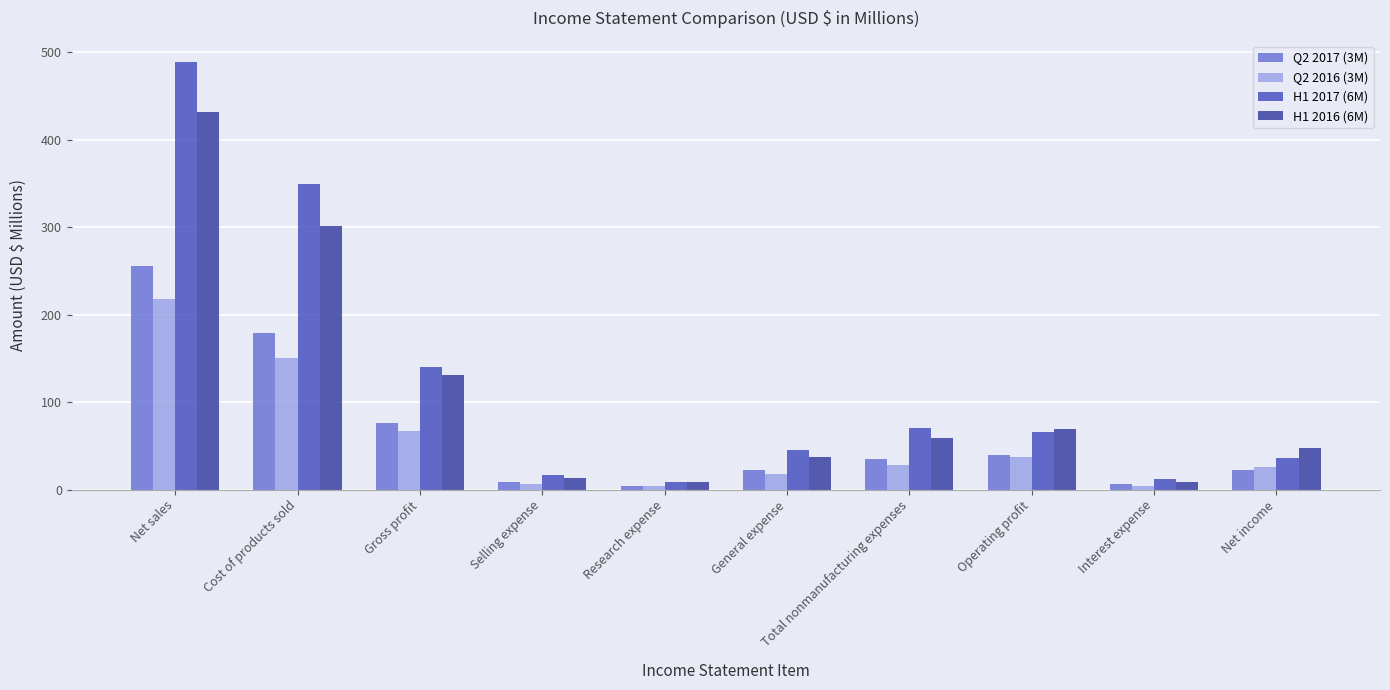

Which series has the largest range (max minus min)?

H1 2017 (6M)